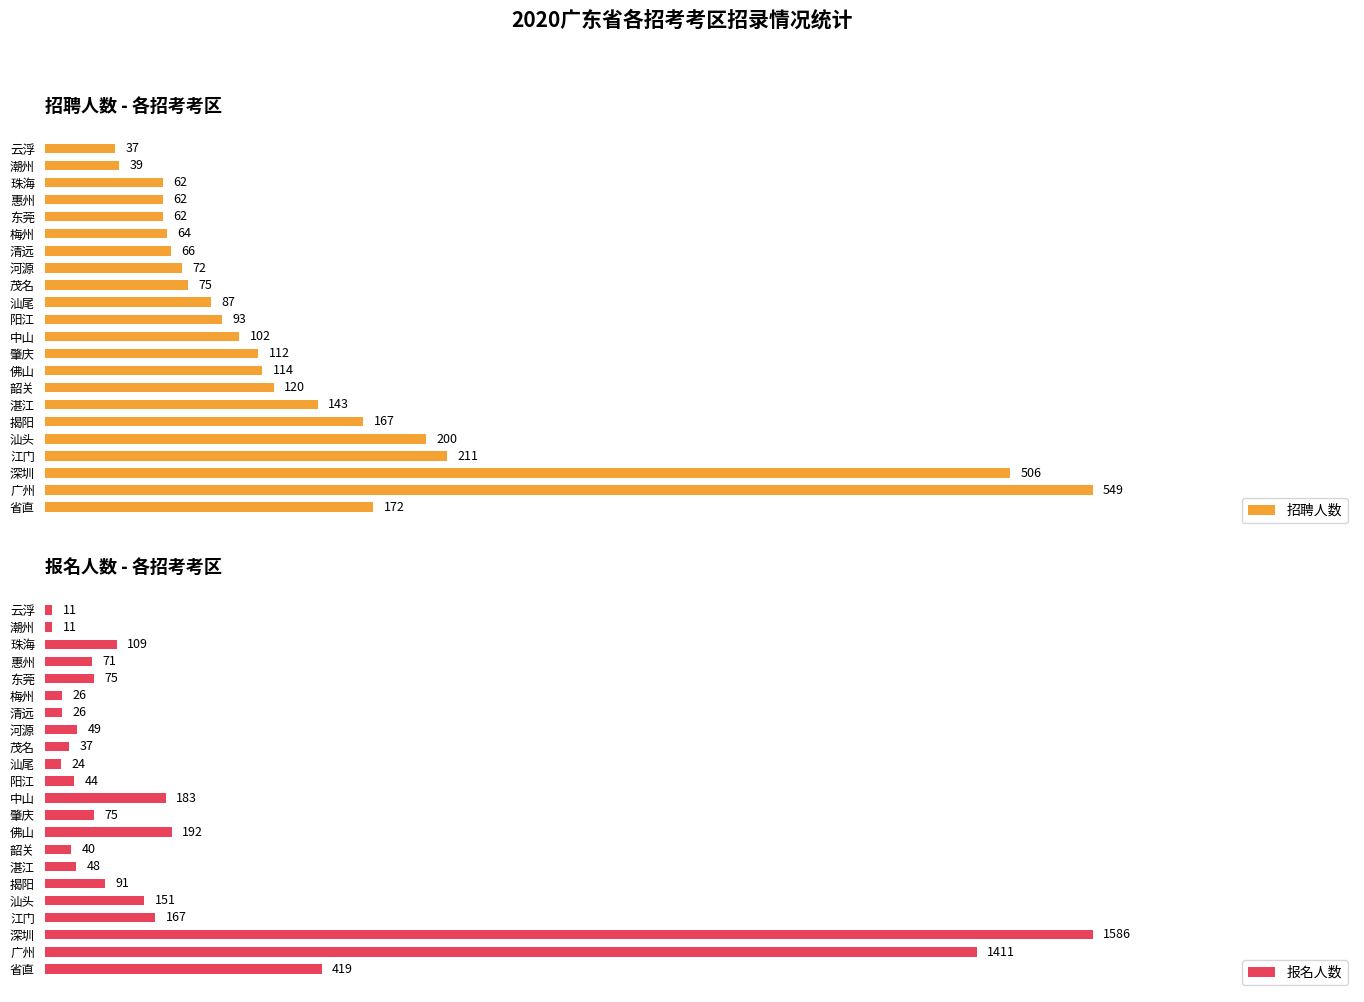

At how many categories does at least one series exceed 242?

3